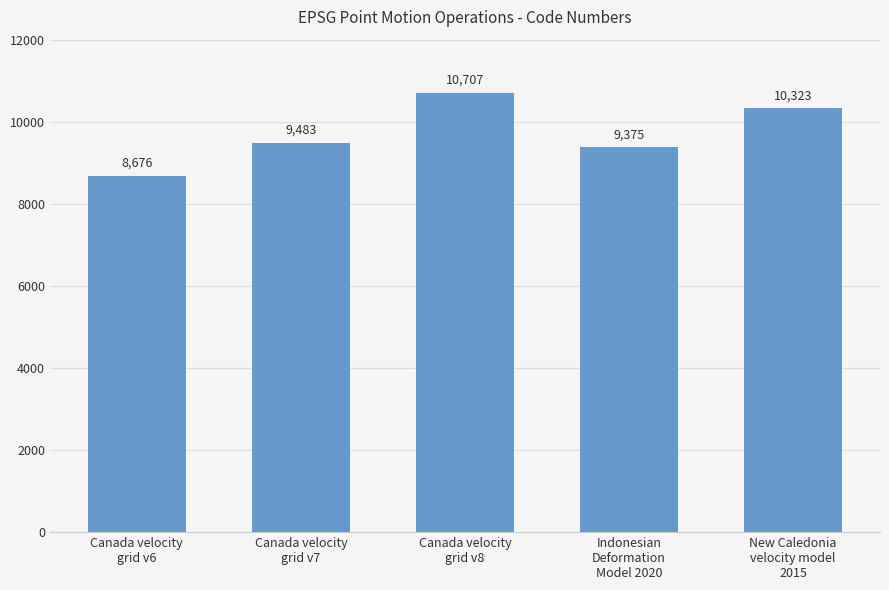

Reading right to left, list all the values displayed in this chart.

10323	9375	10707	9483	8676